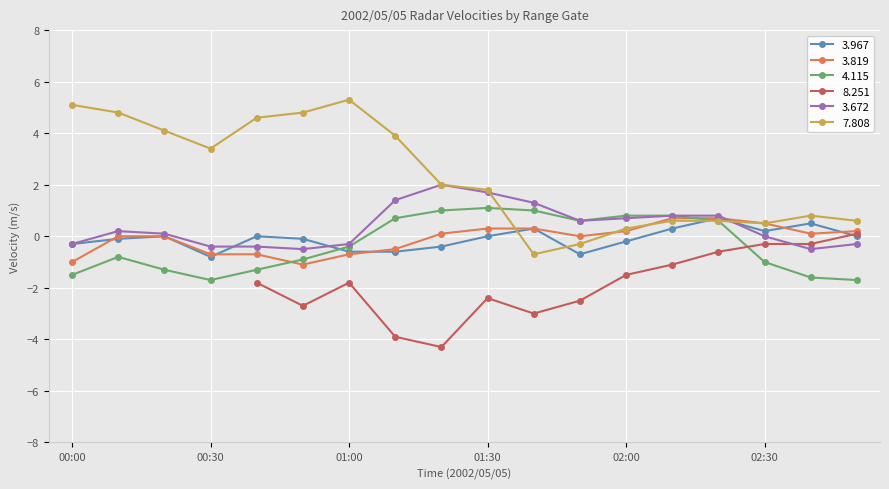

Where is the first local minimum for 4.115?

00:30